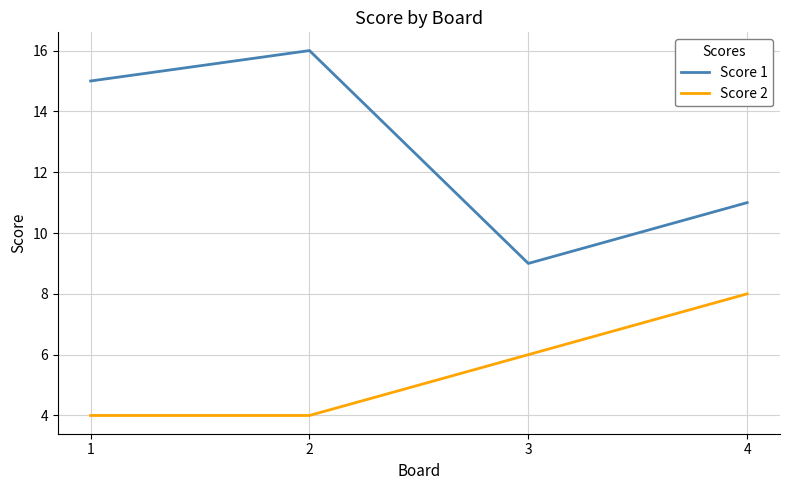

Is it true that Score 1 equals 9 at 1?

False